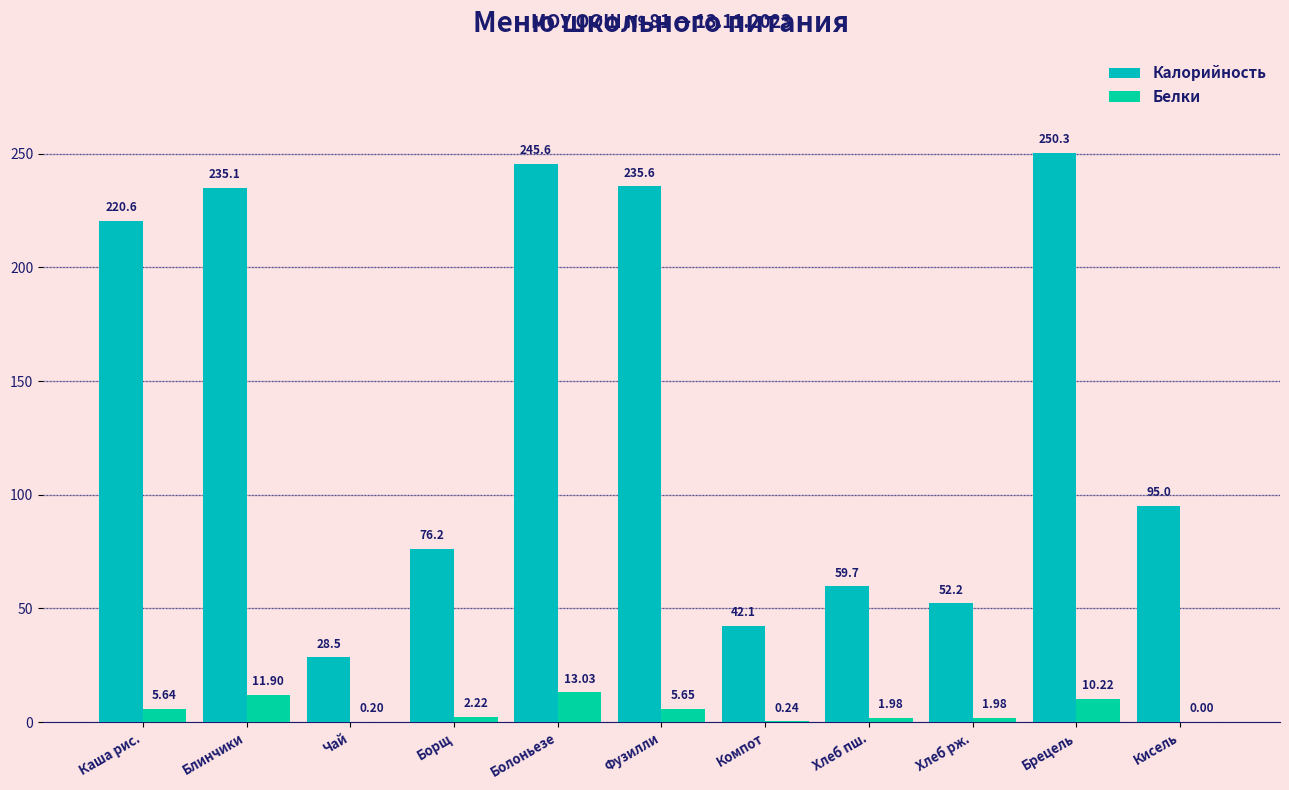

True or false: Белки has a value of 0.9 at Хлеб пш..

False